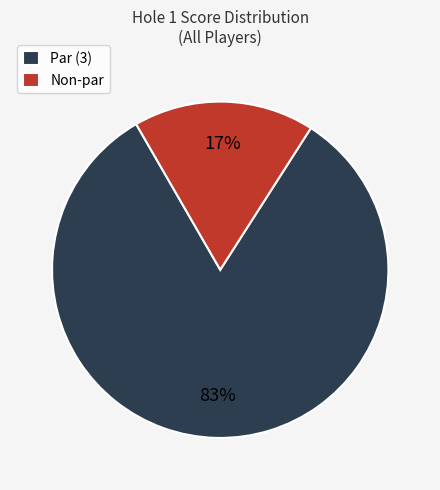

Count the number of slices in the pie.

2